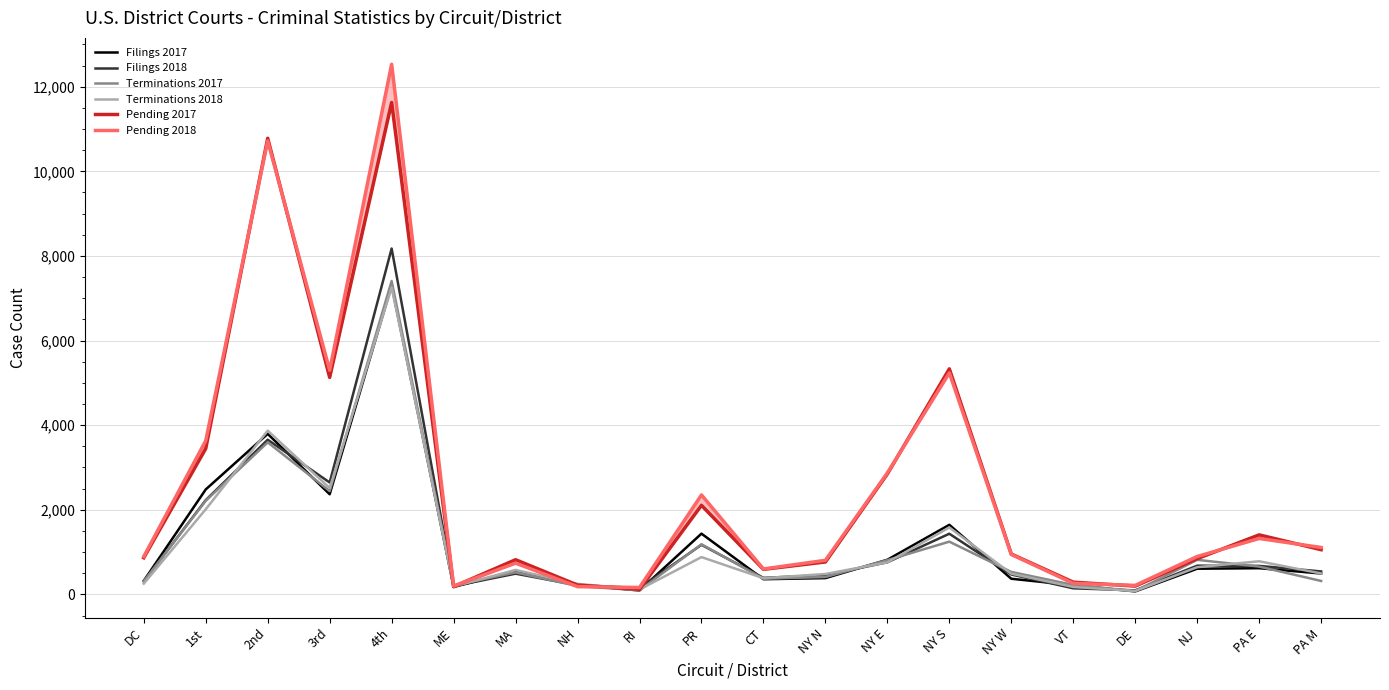

List the series in order of their peak value, lowest first.

Terminations 2018, Filings 2017, Terminations 2017, Filings 2018, Pending 2017, Pending 2018